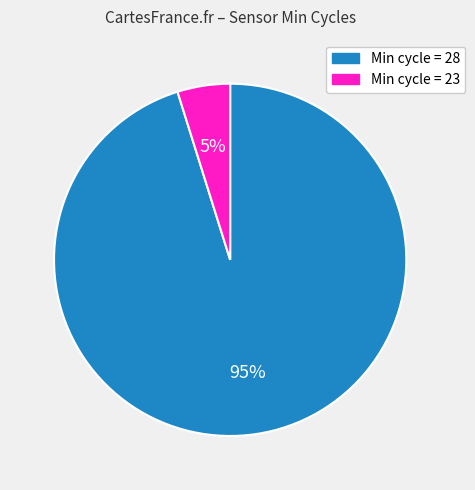

Between Min cycle = 23 and Min cycle = 28, which is larger?

Min cycle = 28